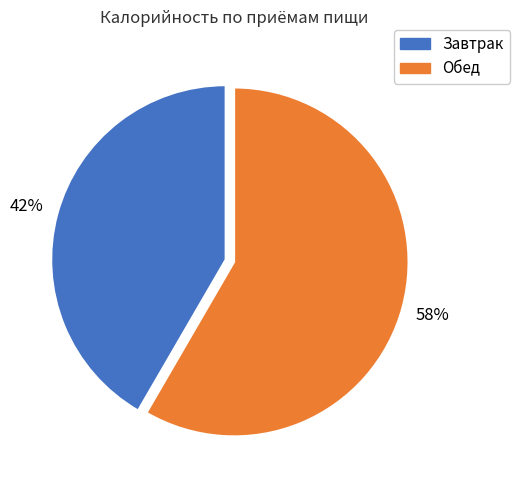

Count the number of slices in the pie.

2